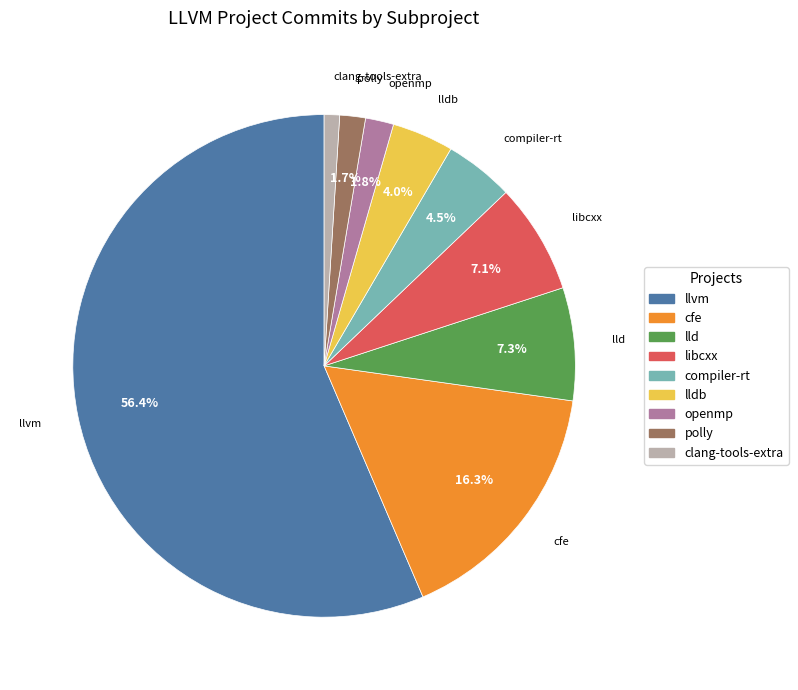

Is there any slice that represents more than half of the pie?

Yes